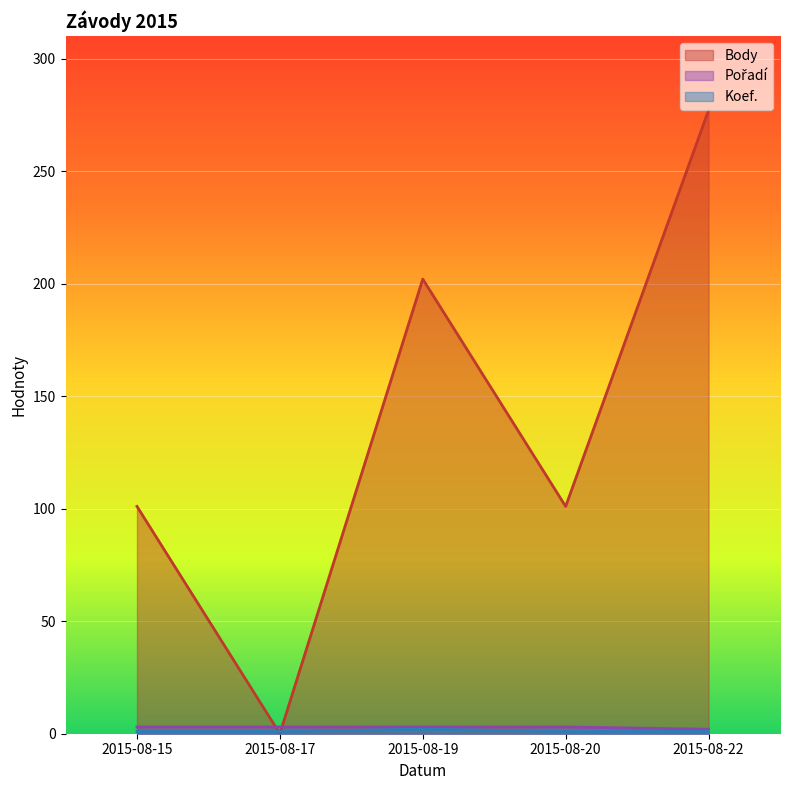

How many data points does each series have?

5